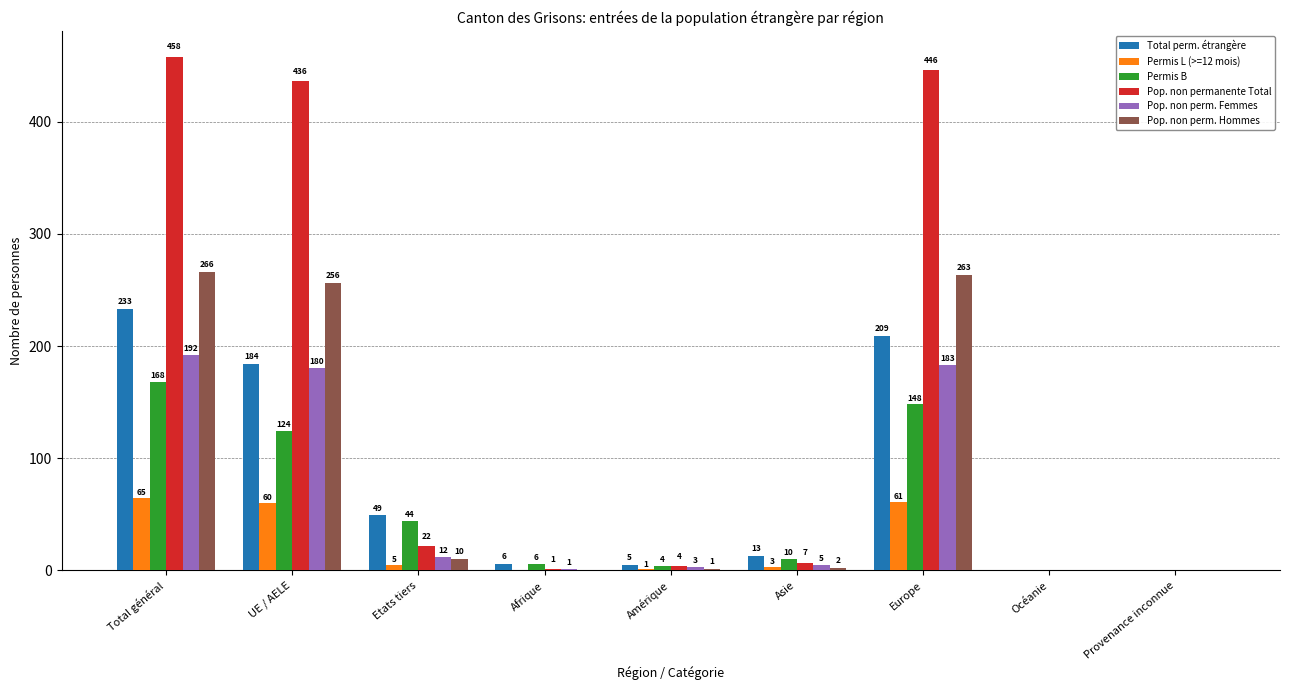

What is the total value across all series at Total général?

1382